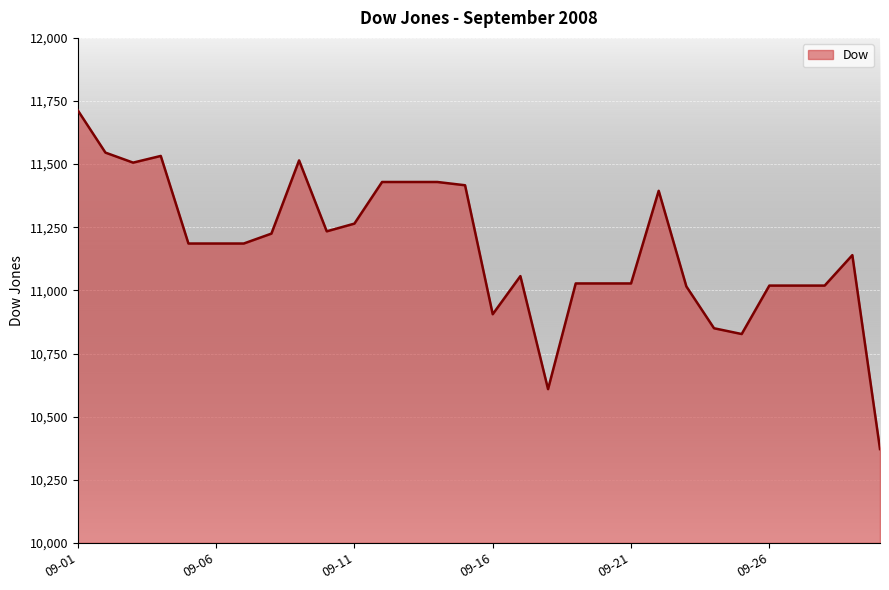

What is the smallest value displayed?

10371.6